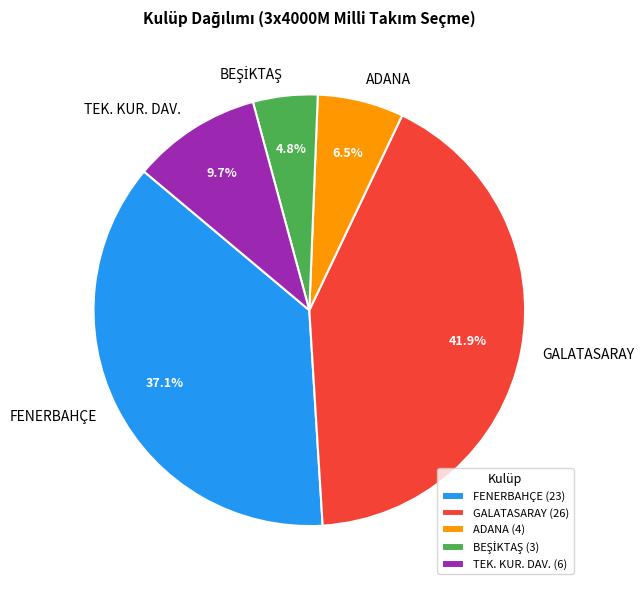

Which slice is the largest?

GALATASARAY